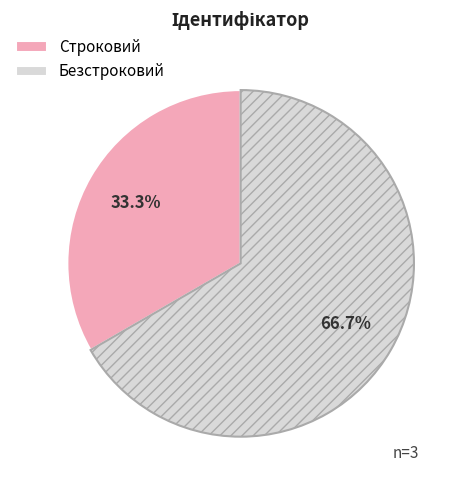

Which slice represents more than half of the pie?

Безстроковий